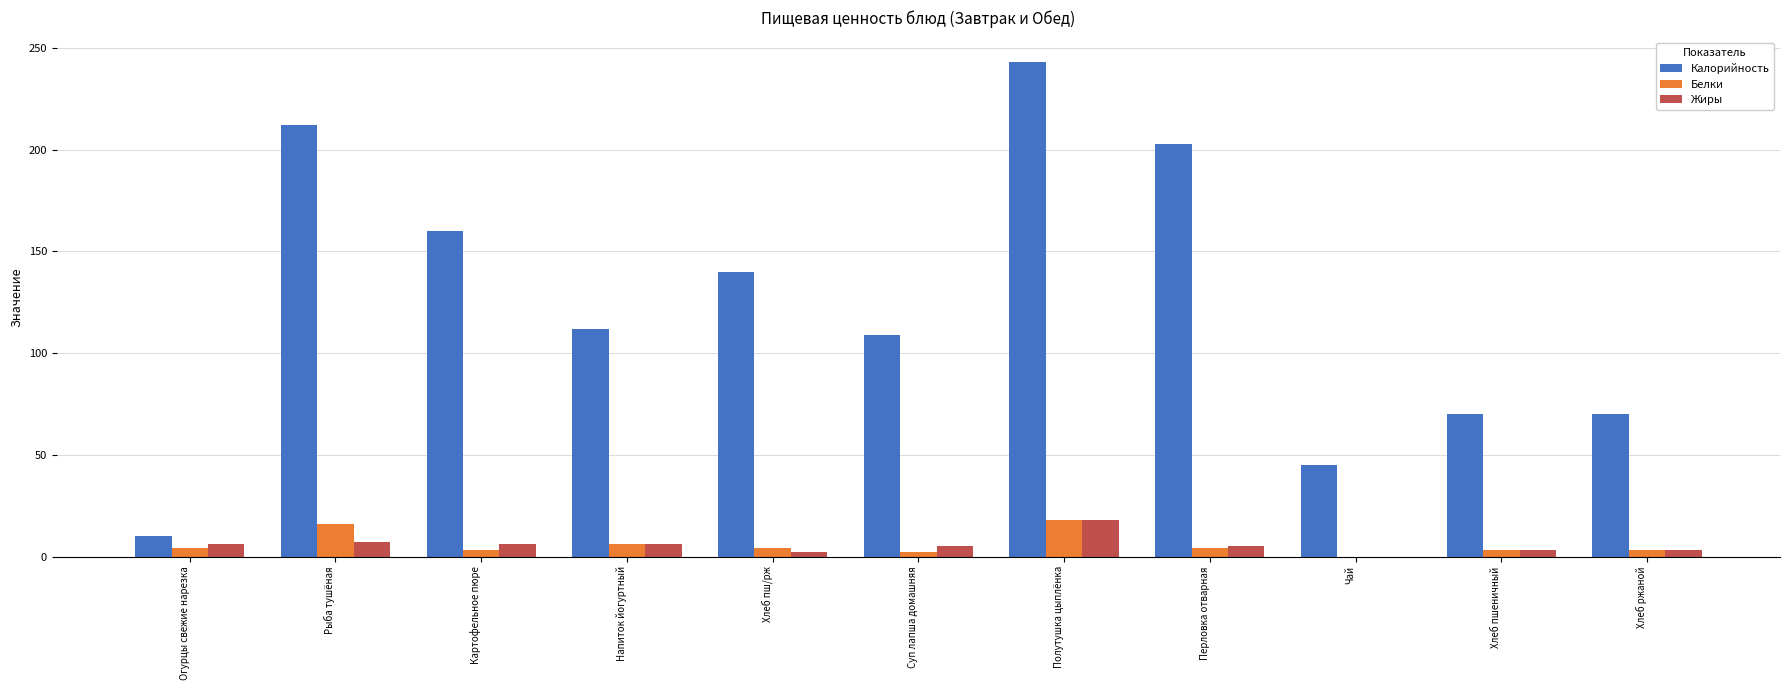

What is the total value across all series at Напиток йогуртный?

124